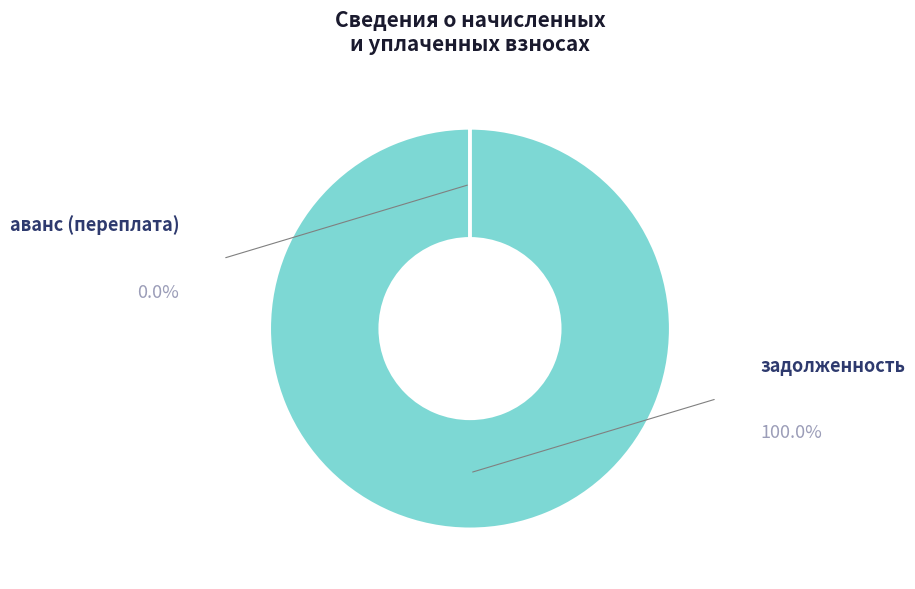

Does any single category account for the majority?

Yes